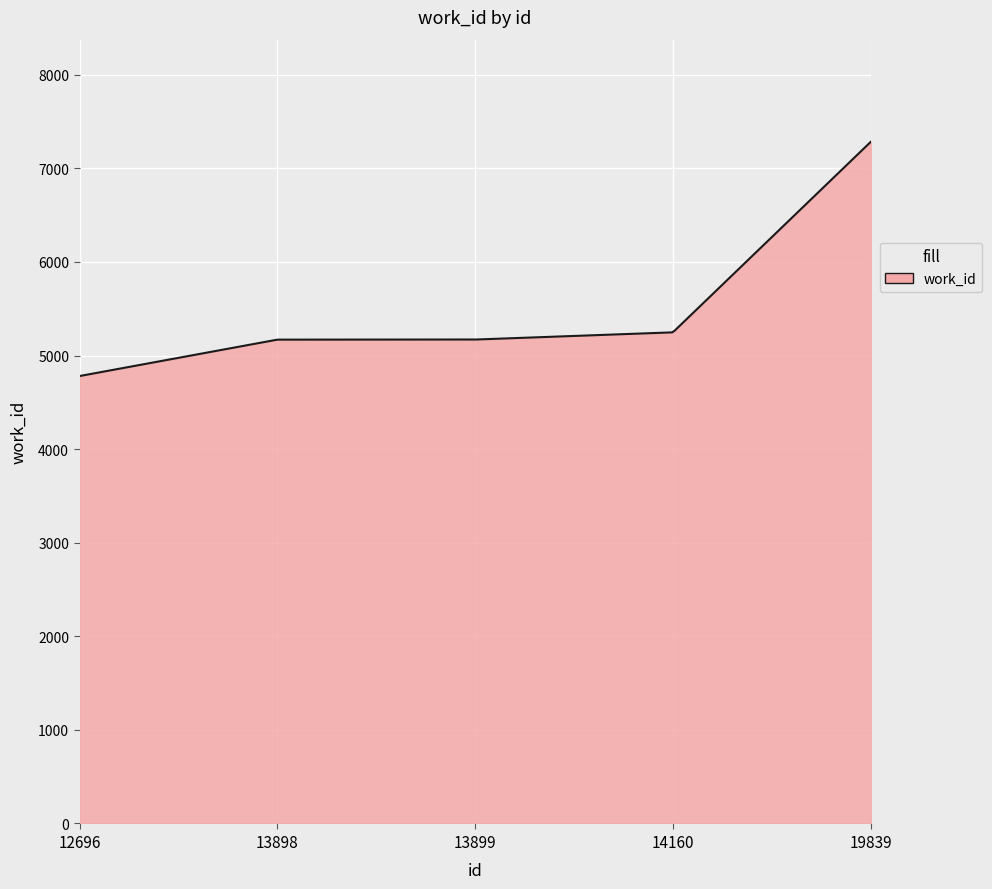

What is the difference between the maximum and minimum values?

2502.0